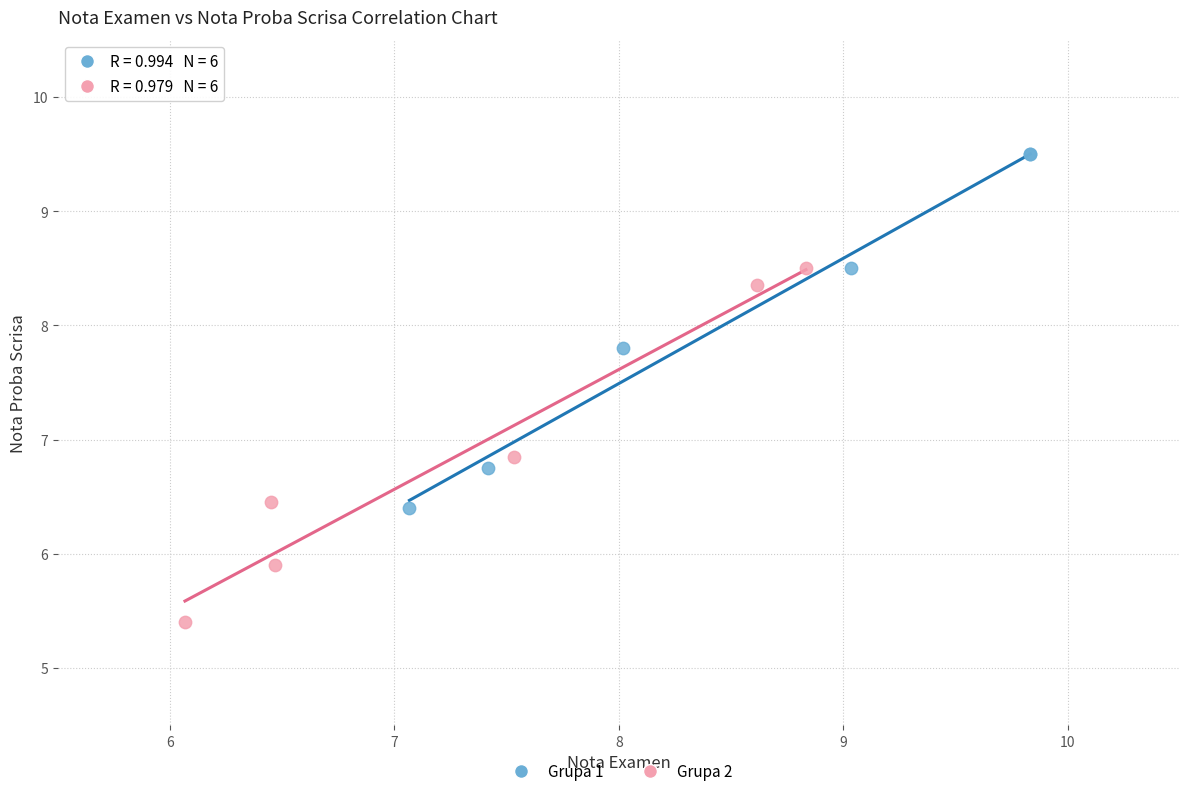

Which series contains the highest Y value?

Grupa 1